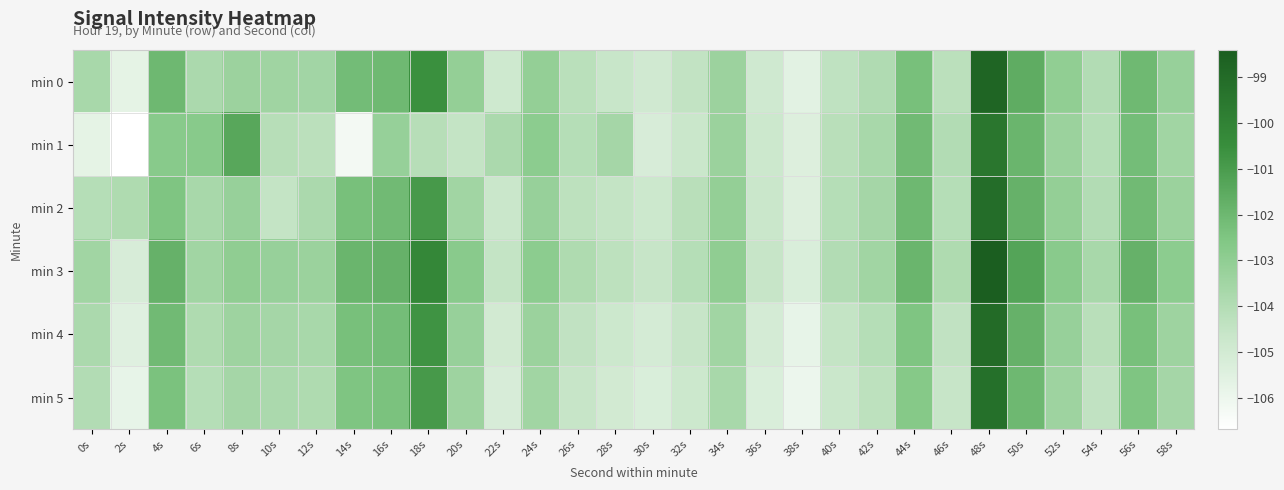

Which series has the largest range (max minus min)?

min 1